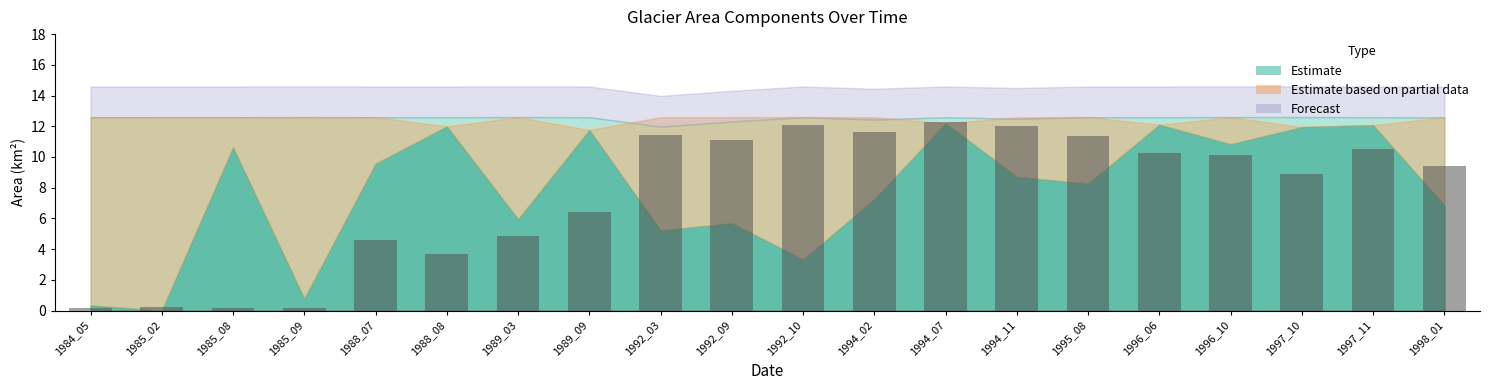

How many bars are there in total?

20